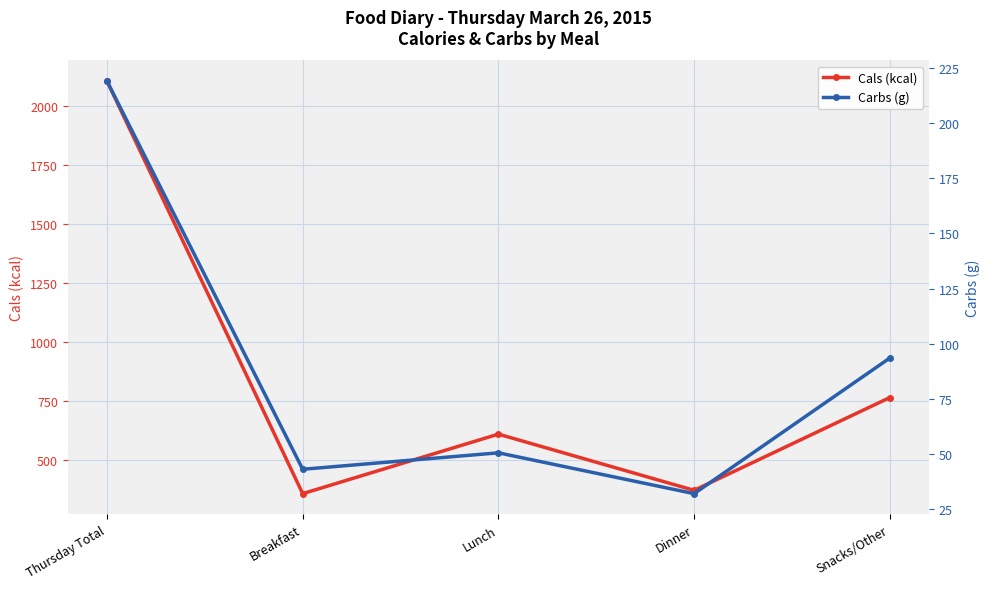

True or false: Carbs (g) has a value of 86.7 at Lunch.

False